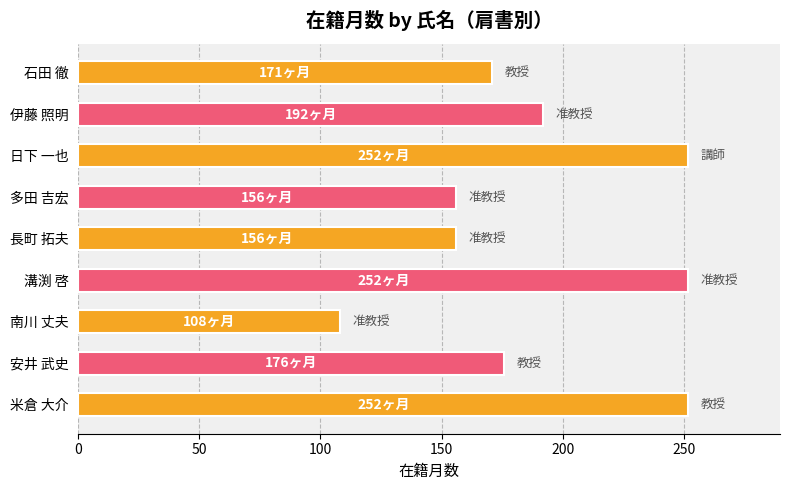

Count the values in the range 156 to 252.

8